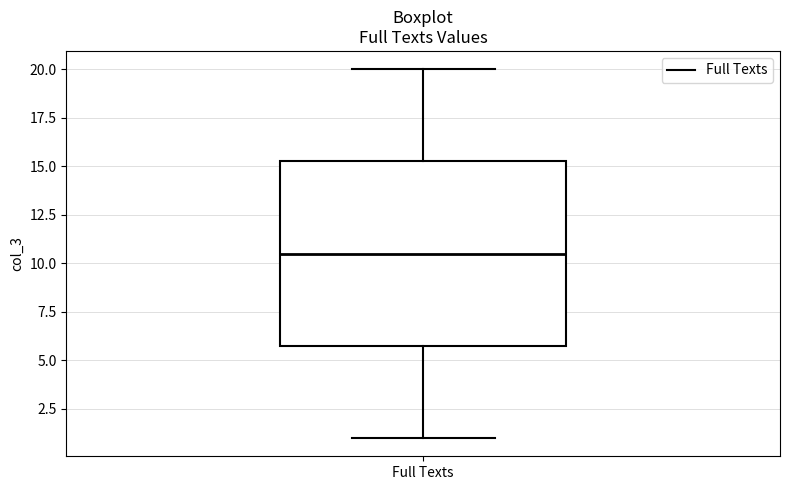

Read this box plot against the y-axis: the position of the median line, the range covered by the box, and the ends of both whiskers. The values are not printed on the chart, so give them approximately, as read against the axis.

median 10.5, box 6.0 to 15.5, whiskers 1.0 to 20.0